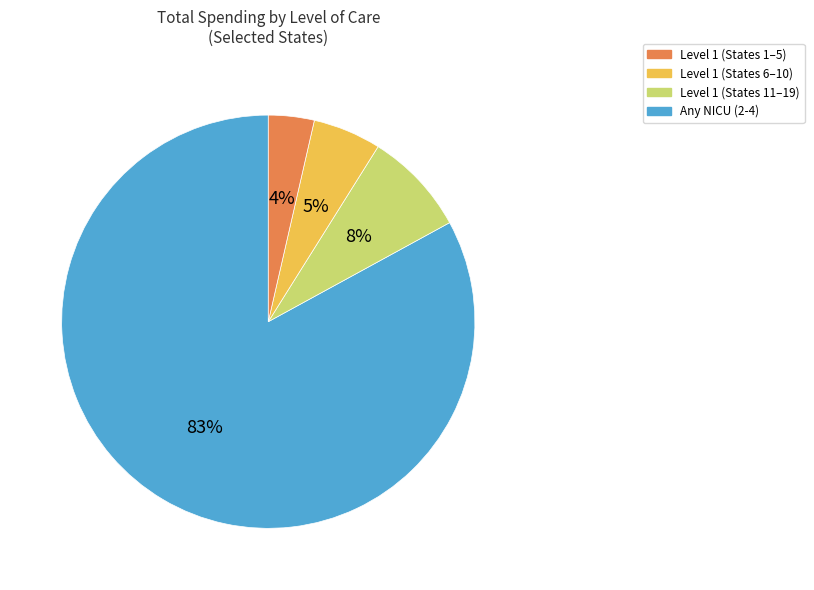

How many segments does this pie chart have?

4